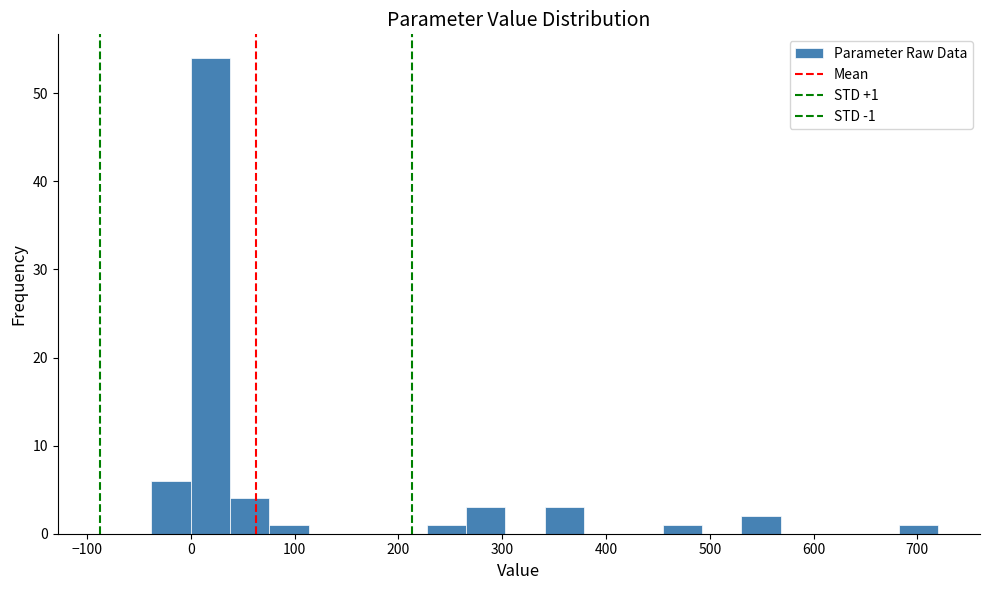

Read against the x-axis, roughly where is the centre of the tallest bar?

20